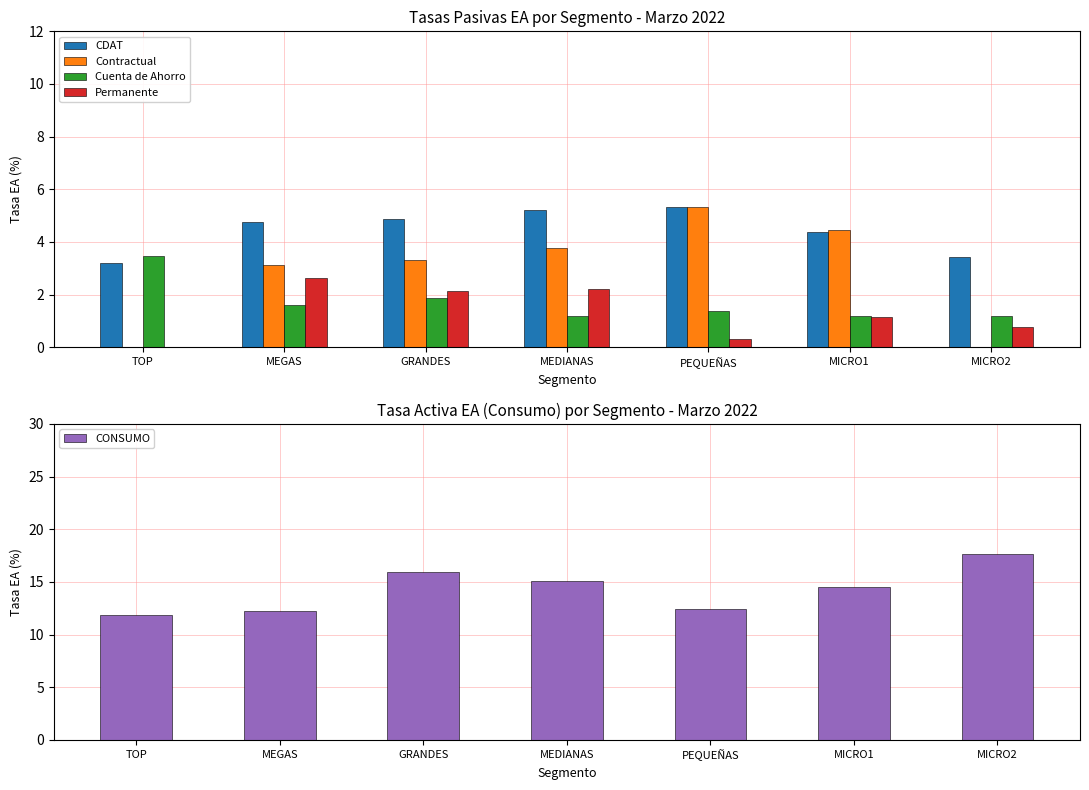

At PEQUEÑAS, list the series in order from largest to smallest.

CONSUMO, Contractual, CDAT, Cuenta de Ahorro, Permanente